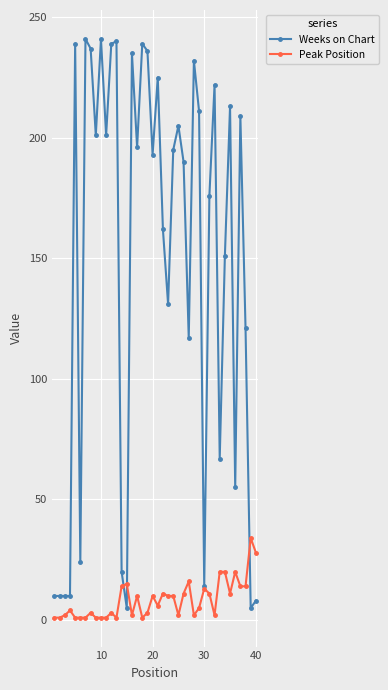

List the series in order of their overall mean, highest first.

Weeks on Chart, Peak Position